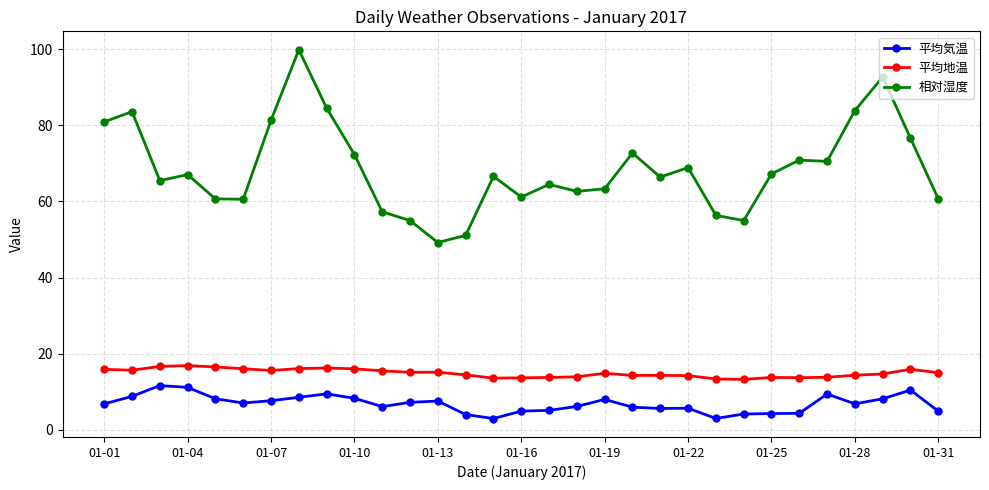

What is the smallest value displayed?

3.0